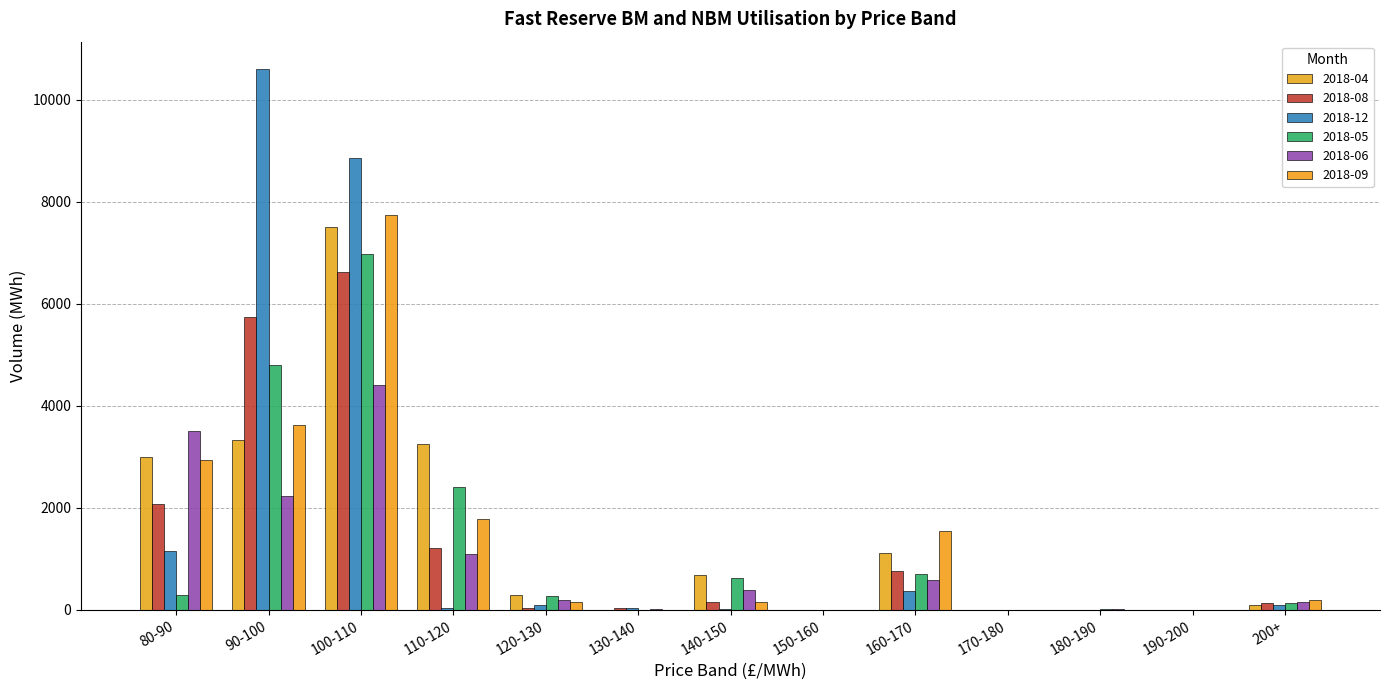

Which series changed the most between 80-90 and 200+?

2018-06